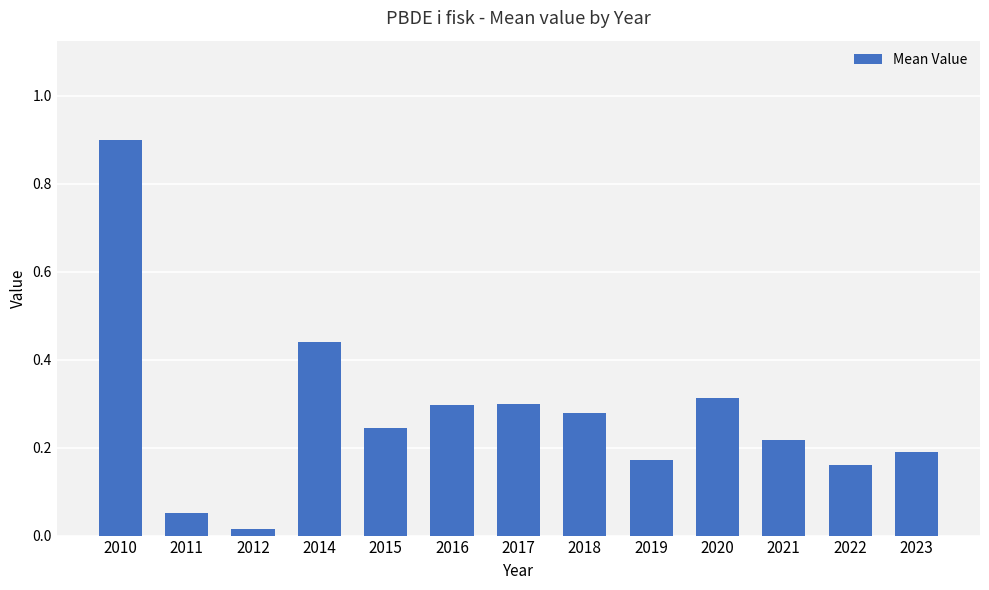

How many series are shown in this chart?

1